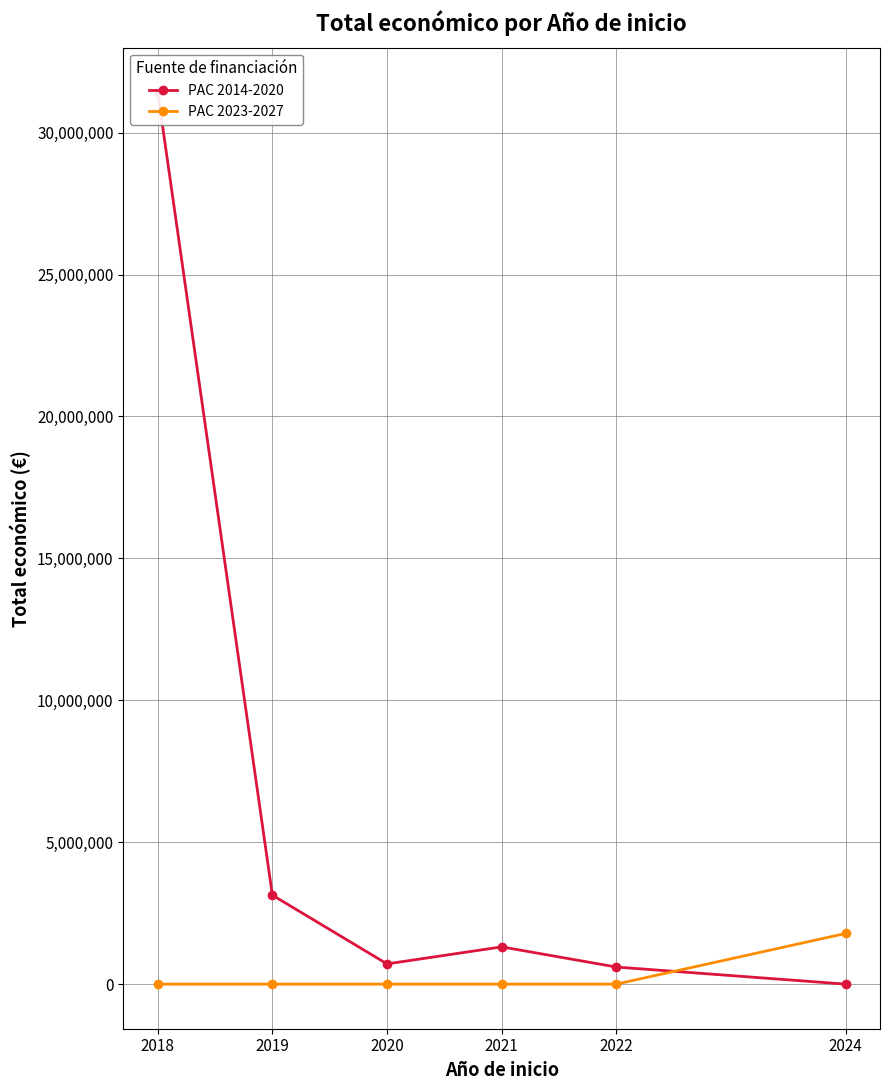

Rank the series at 2018 from highest to lowest value.

PAC 2014-2020, PAC 2023-2027